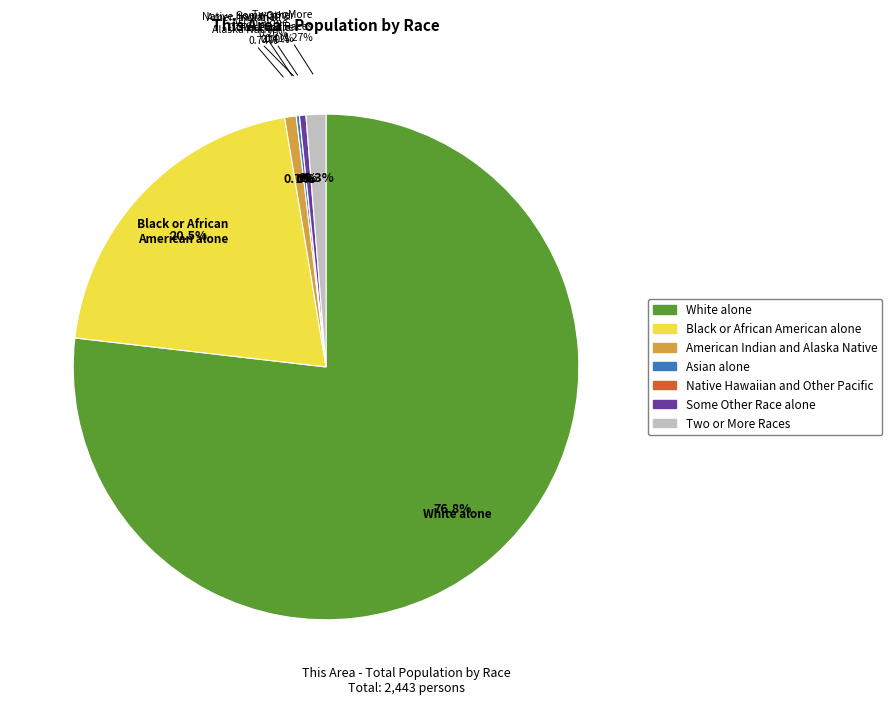

To the nearest percent, what is the average slice percentage?

14%